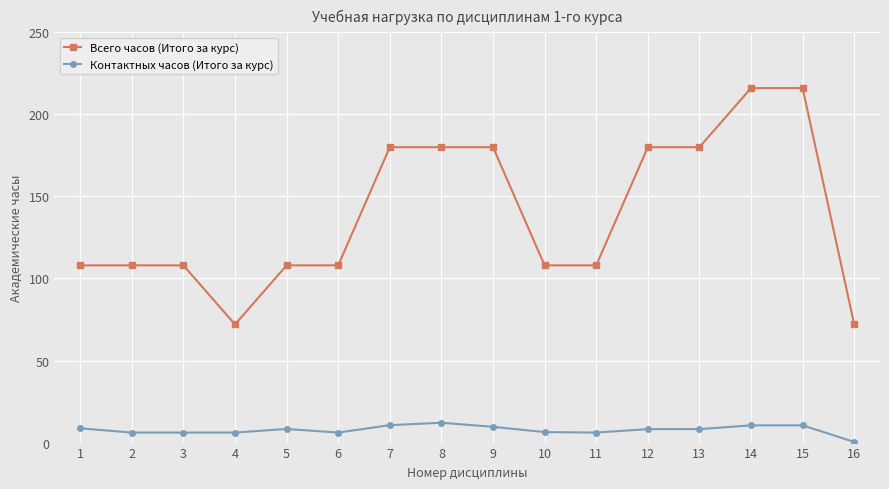

What is the spread (max minus min) of values at 12?

171.8